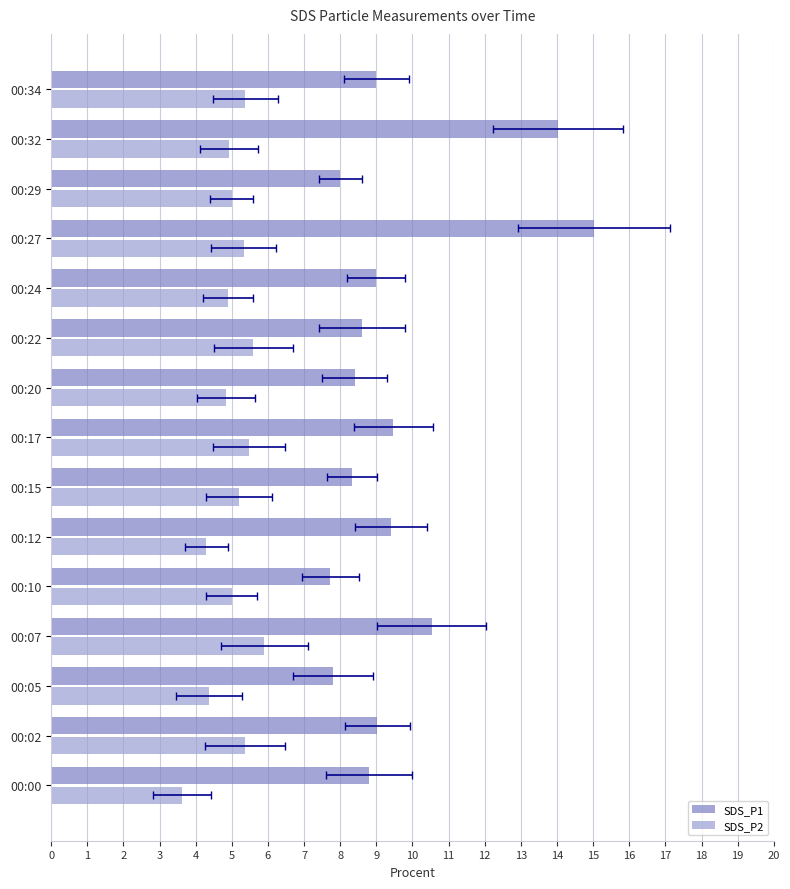

What value does the SDS_P2 series have at 00:15?

5.2